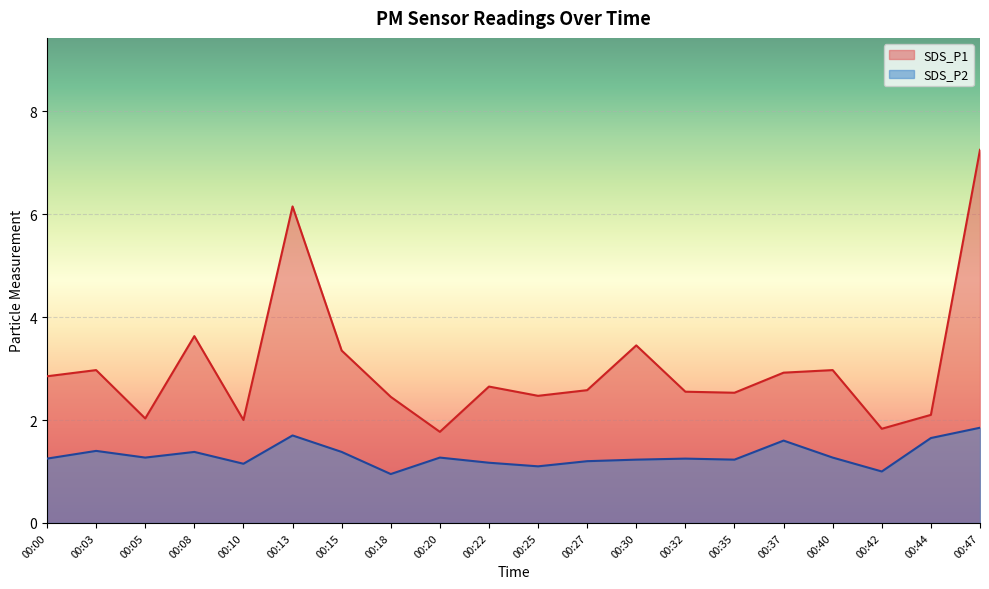

How many distinct data groups are displayed?

2